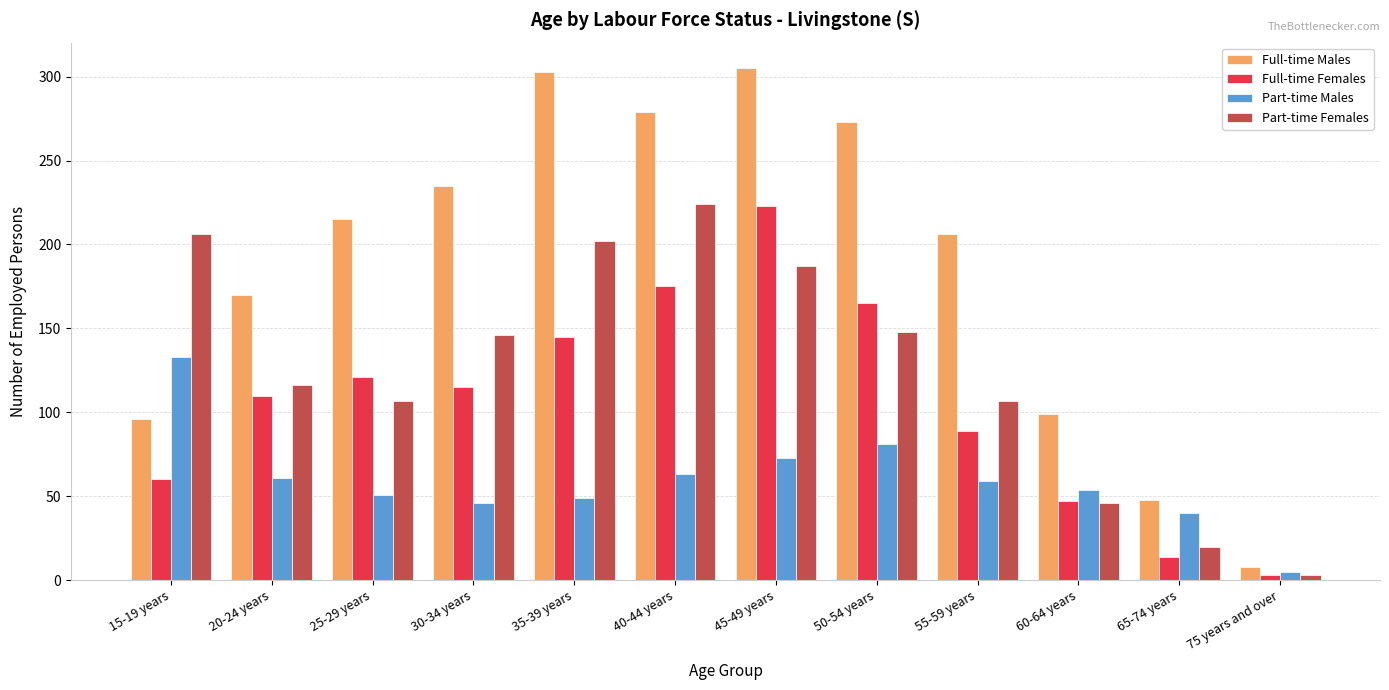

Rank the categories by Full-time Females value from highest to lowest.

45-49 years, 40-44 years, 50-54 years, 35-39 years, 25-29 years, 30-34 years, 20-24 years, 55-59 years, 15-19 years, 60-64 years, 65-74 years, 75 years and over